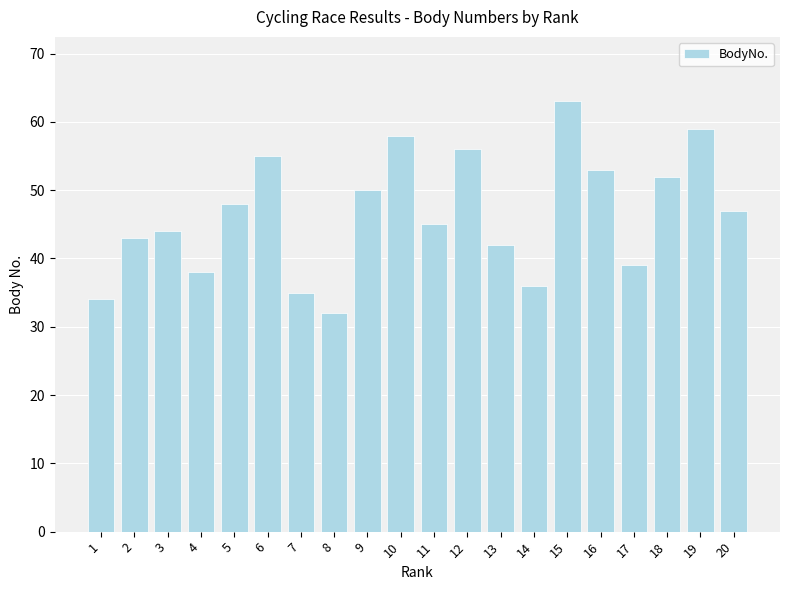

Count the number of categories in the chart.

20